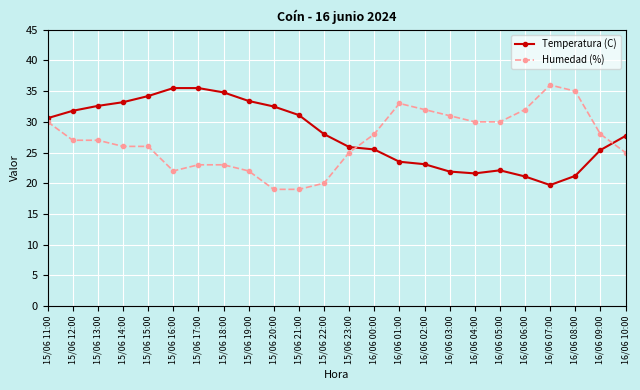

At how many categories does at least one series exceed 29?

19